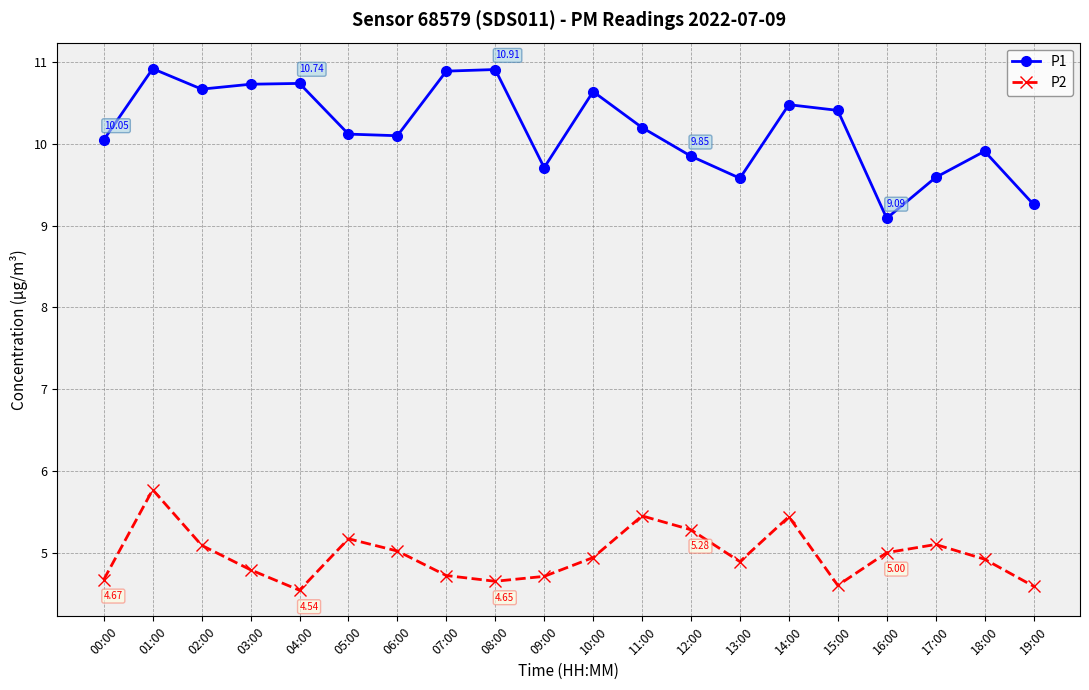

True or false: P1 has more than 1 interior local peaks.

True